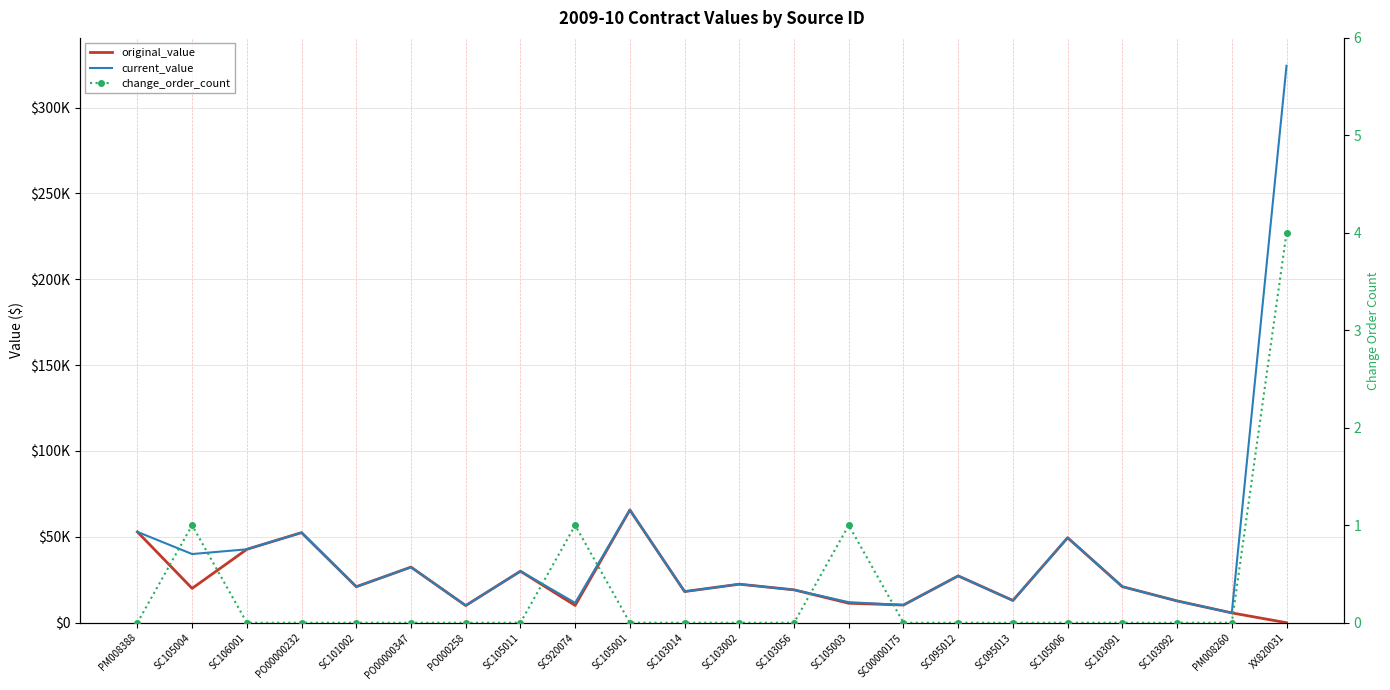

Reading right to left, extract all data points from this chart.

original_value: 0.0	5722.5	12700.0	21000.0	49500.0	12950.0	27280.0	10304.6	11351.0	19147.5	22450.0	18147.5	65670.0	10060.0	30000.0	10000.0	32380.0	20965.3	52466.1	42750.0	20000.0	52900.0
current_value: 324339.5	5722.5	12700.0	21000.0	49500.0	12950.0	27280.0	10304.6	11962.7	19147.5	22450.0	18147.5	65670.0	11560.0	30000.0	10000.0	32380.0	20965.3	52466.1	42750.0	40000.0	52900.0
change_order_count: 4.0	0.0	0.0	0.0	0.0	0.0	0.0	0.0	1.0	0.0	0.0	0.0	0.0	1.0	0.0	0.0	0.0	0.0	0.0	0.0	1.0	0.0